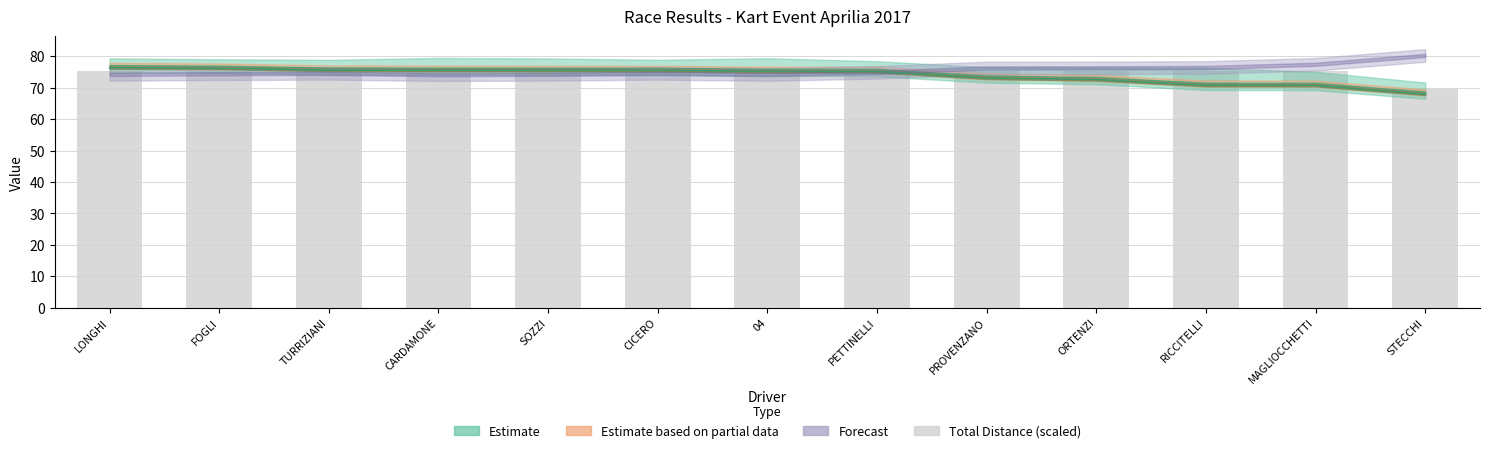

What is the label of the 11th bar from the left?

RICCITELLI